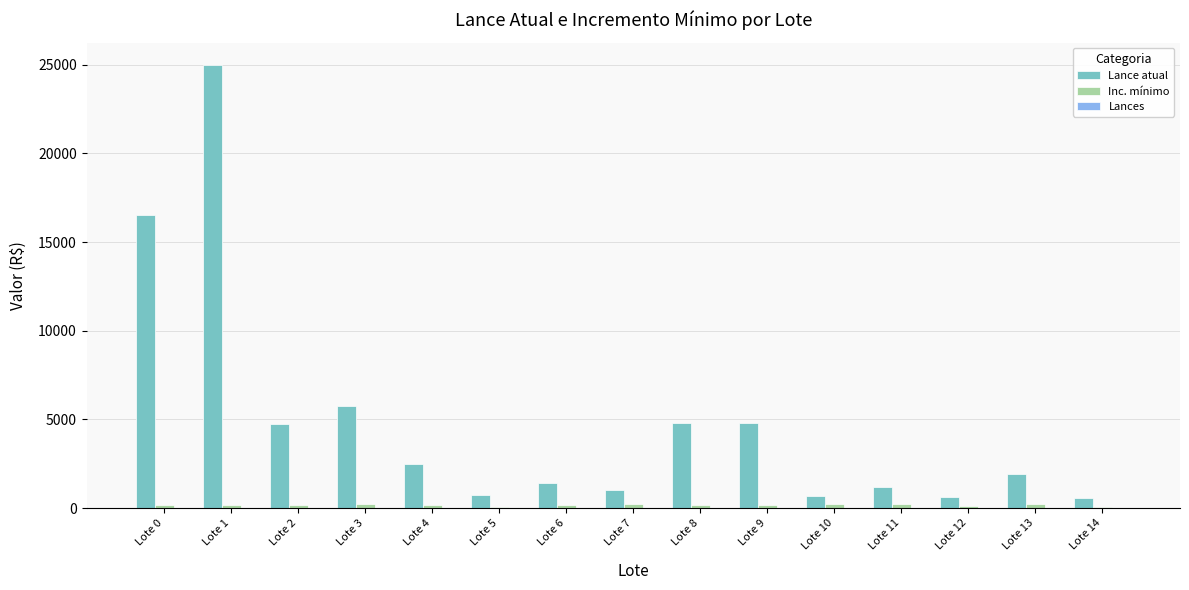

Which series has the largest total across all categories?

Lance atual